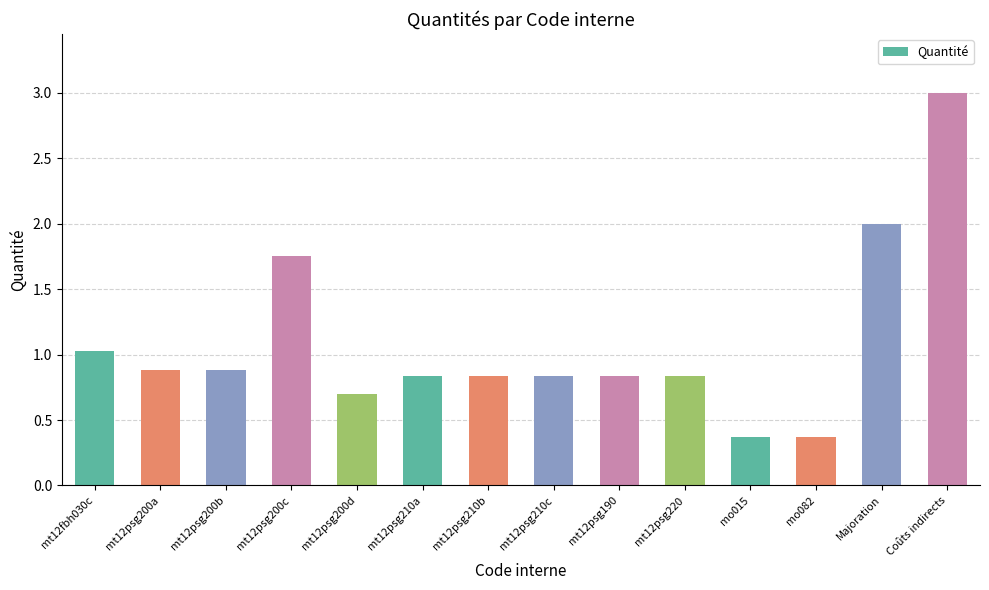

What is the maximum value shown in the chart?

3.0